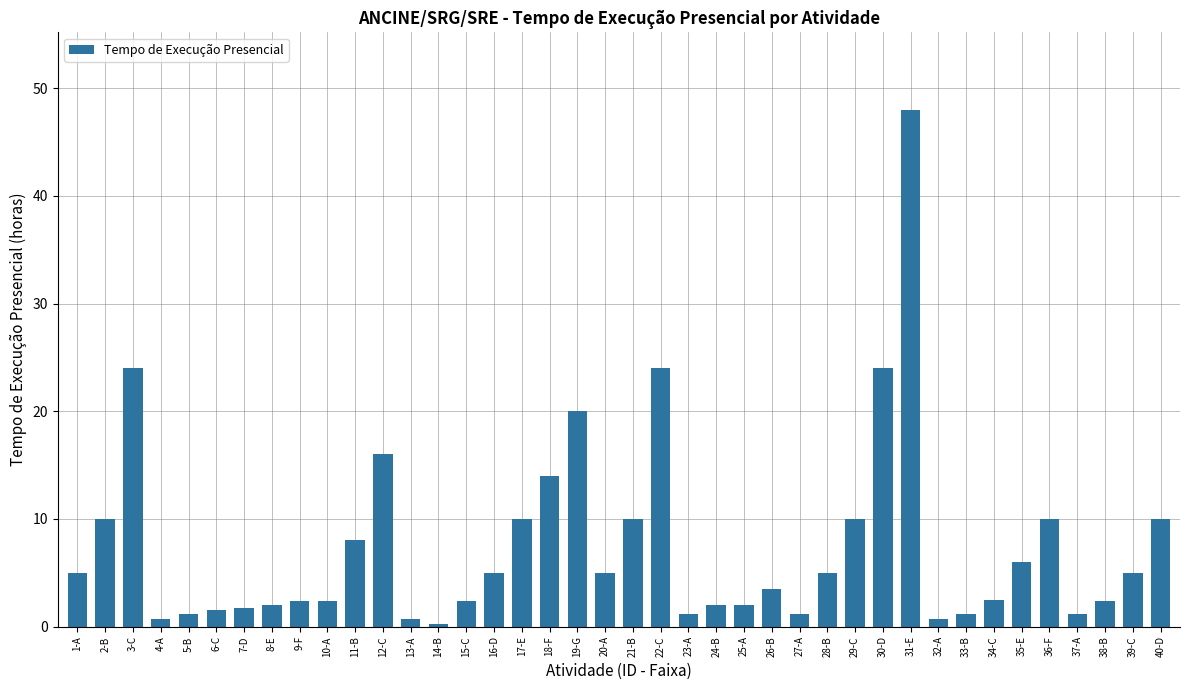

What is the average value?

7.6